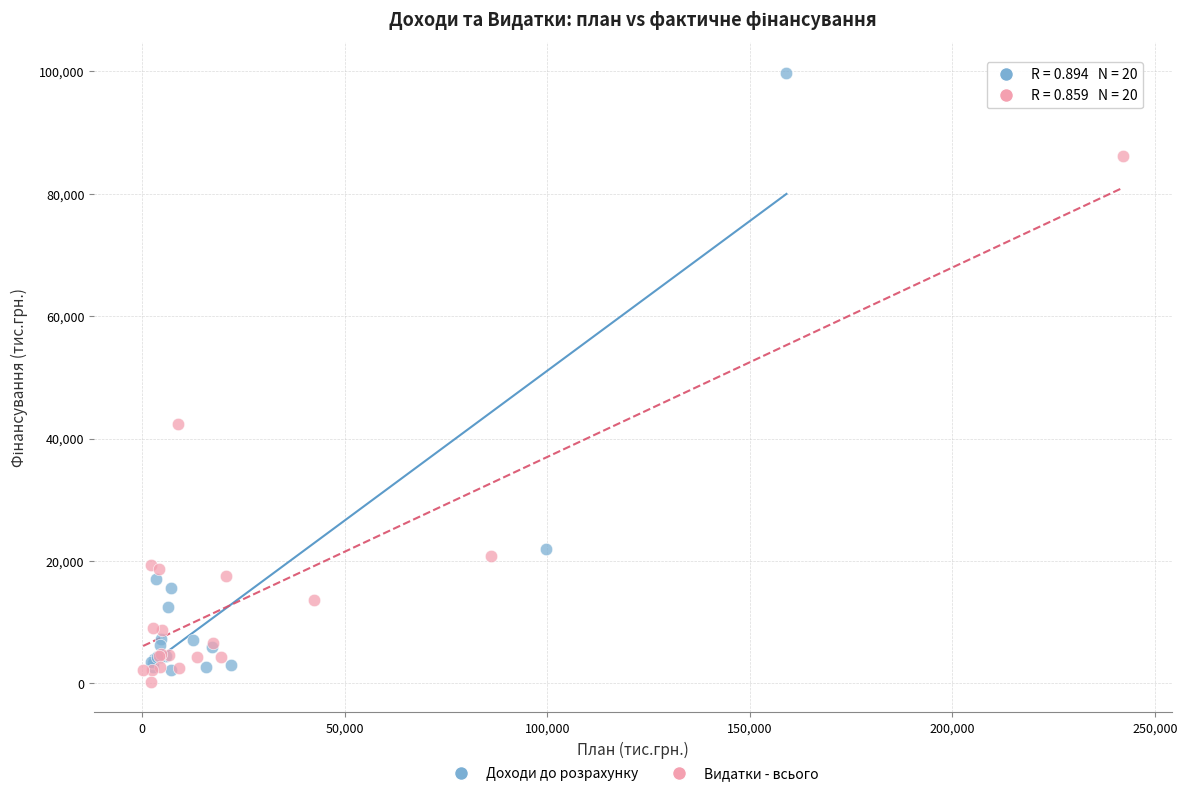

What are all the series names shown in the legend?

Доходи до розрахунку, Видатки - всього